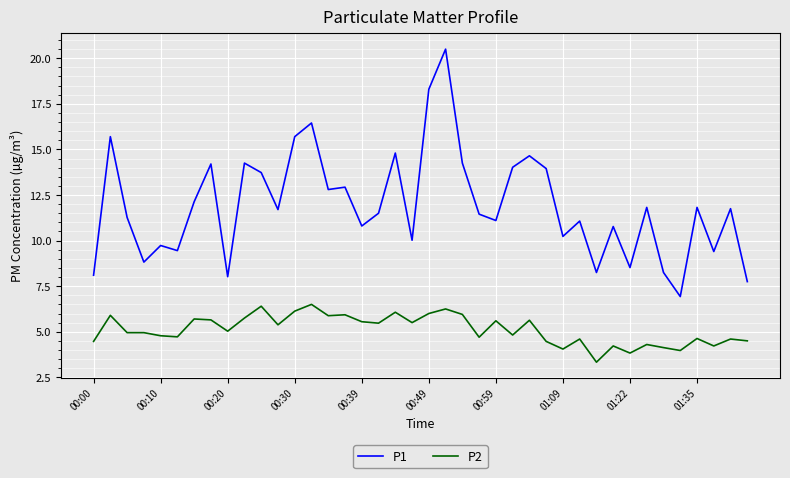

List the series in order of their overall mean, lowest first.

P2, P1